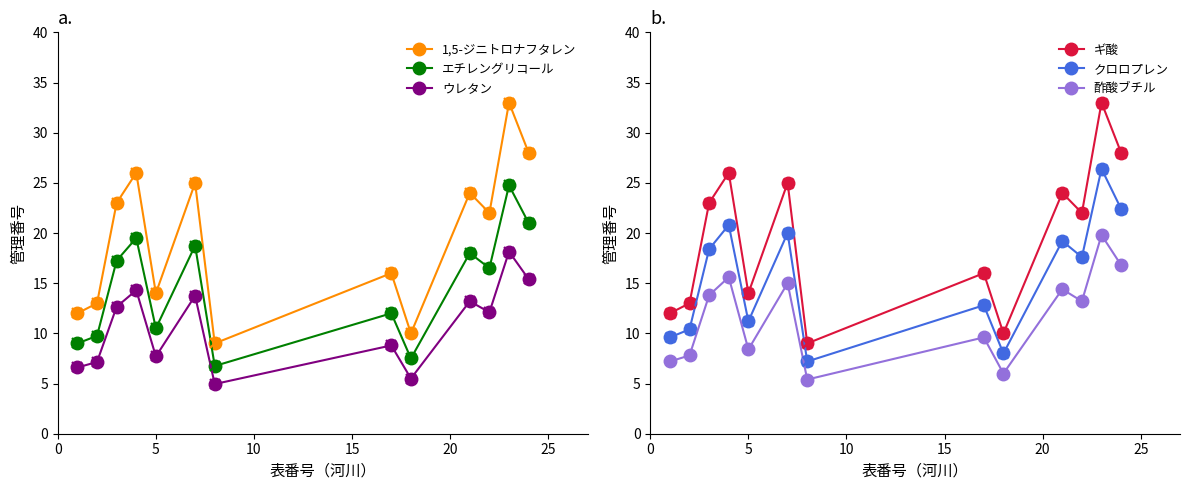

What is the maximum value for ギ酸?

33.0